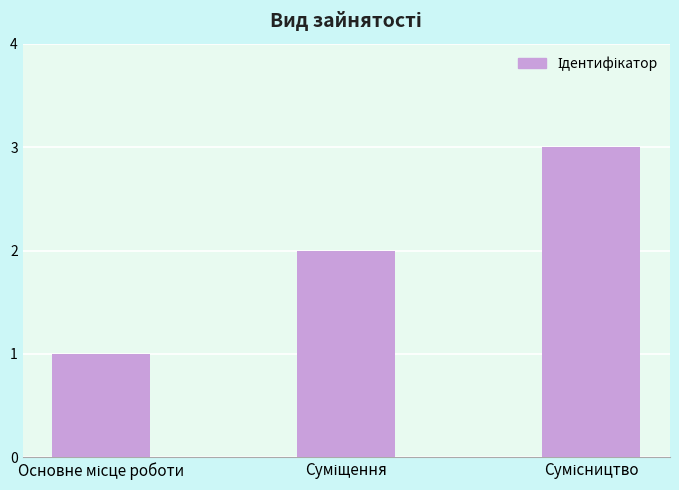

Count the values in the range 1 to 3.

3